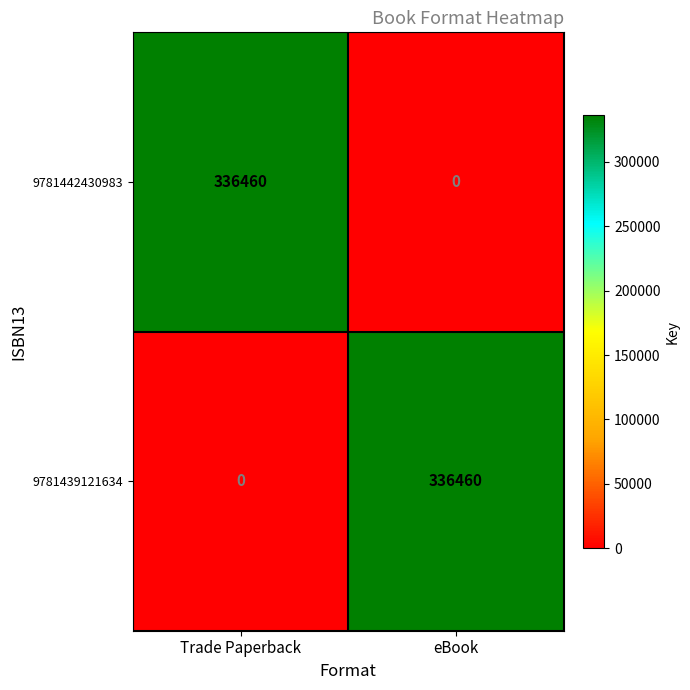

How many series are shown in this chart?

2